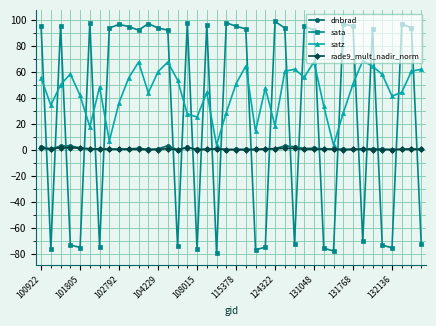

What are all the series names shown in the legend?

dnbrad, sata, satz, rade9_mult_nadir_norm